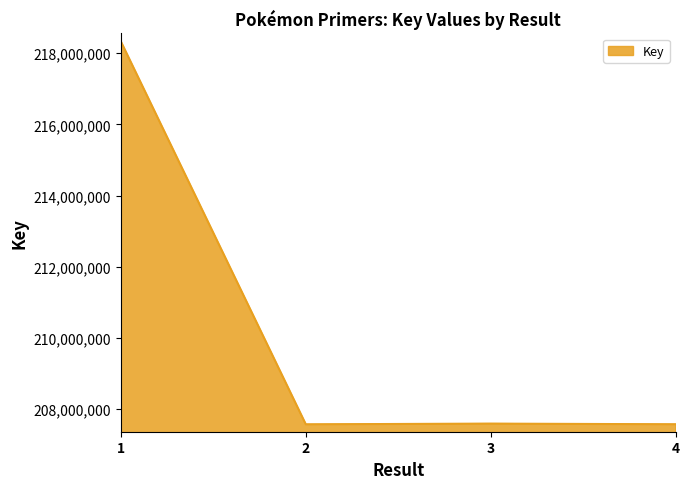

How many lines are shown in the chart?

1